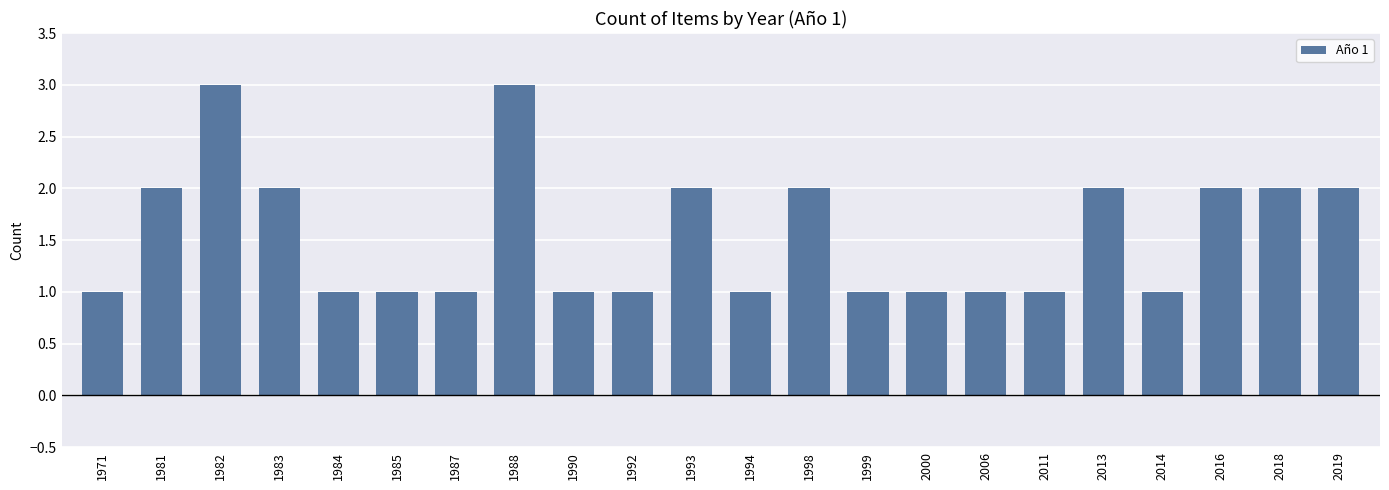

Does the chart contain stacked bars?

No